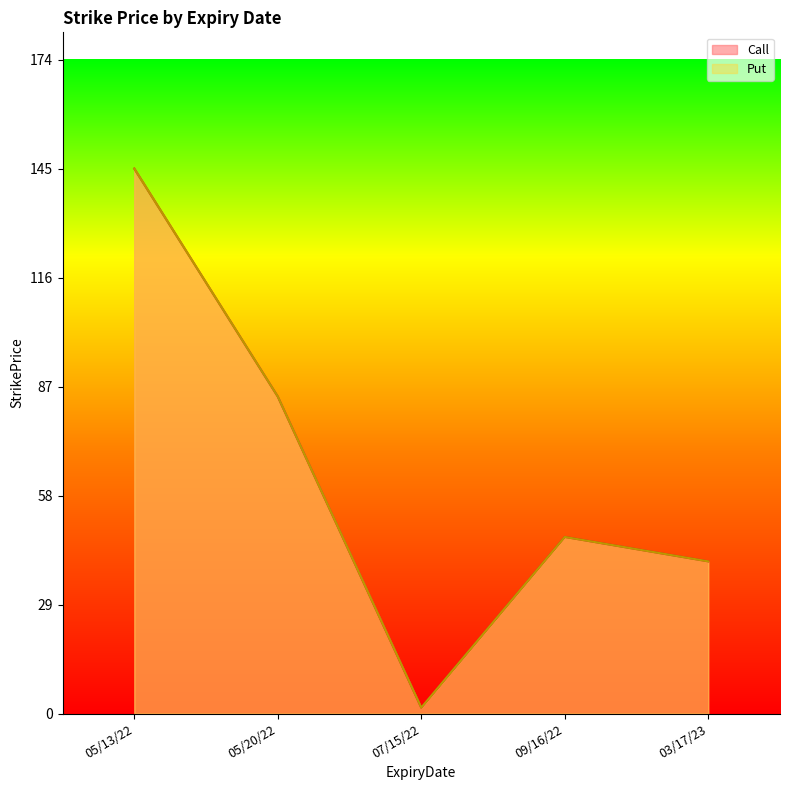

What is the total value across all series at 20220715?

0.5